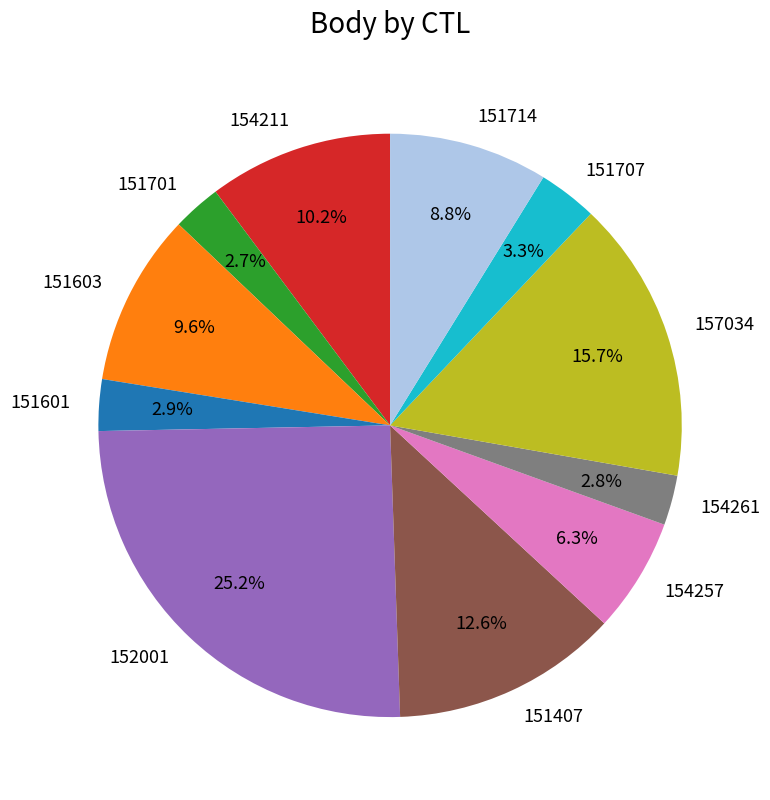

What is the largest slice in the pie chart?

152001